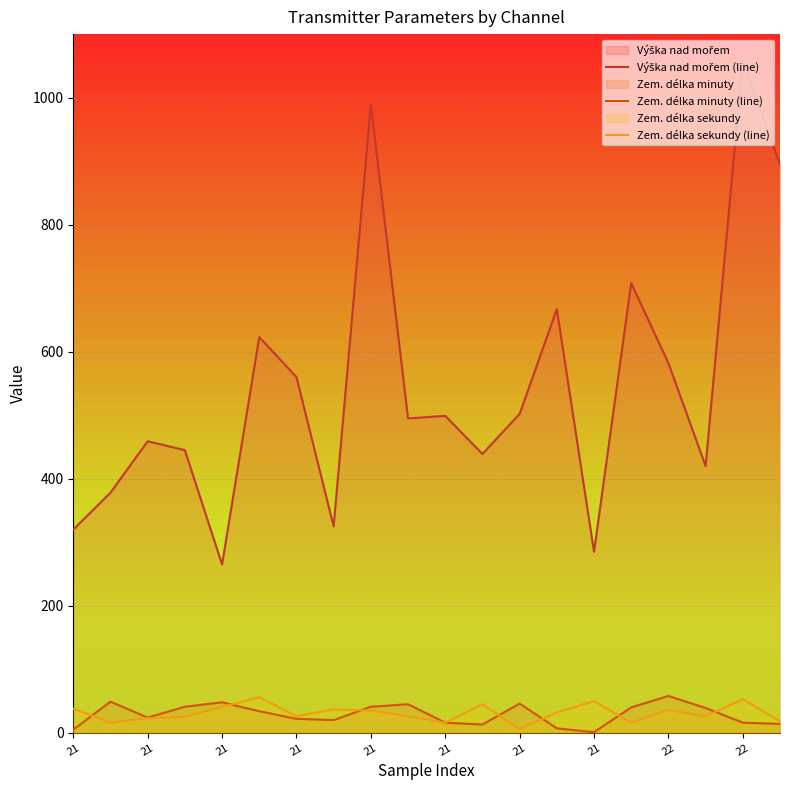

Does the chart display data point markers on the line(s)?

No